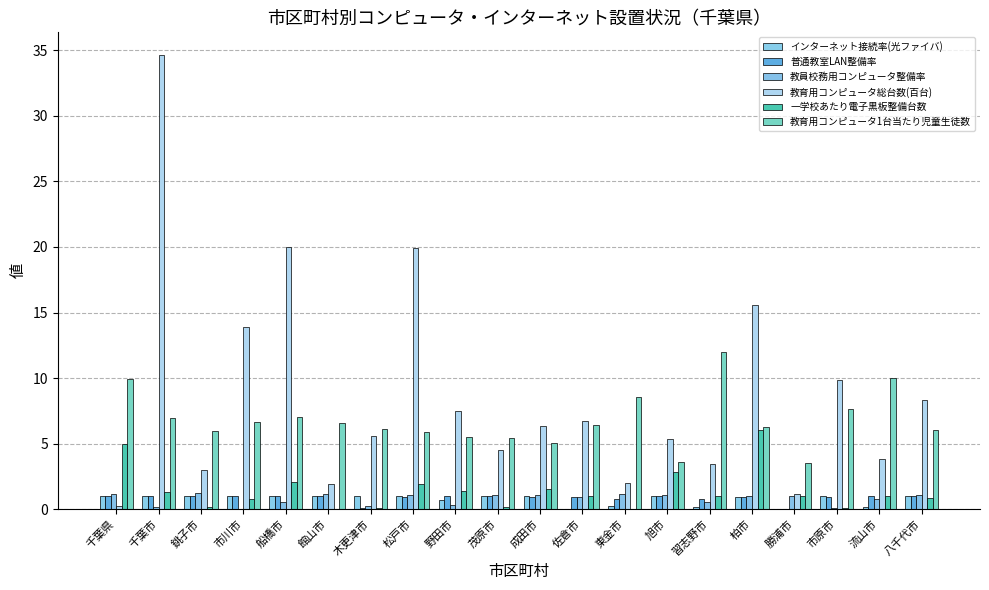

Is the value of 普通教室LAN整備率 at 流山市 greater than the value of 教員校務用コンピュータ整備率 at 流山市?

Yes